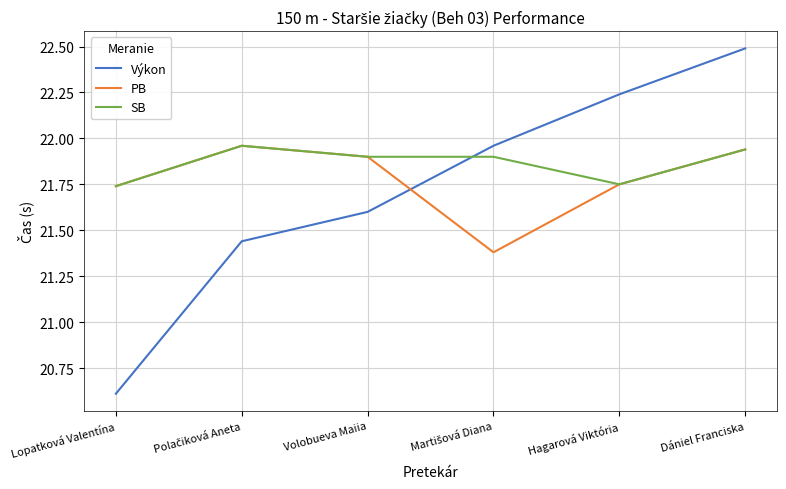

True or false: PB has more than 0 points higher than both neighbors.

True